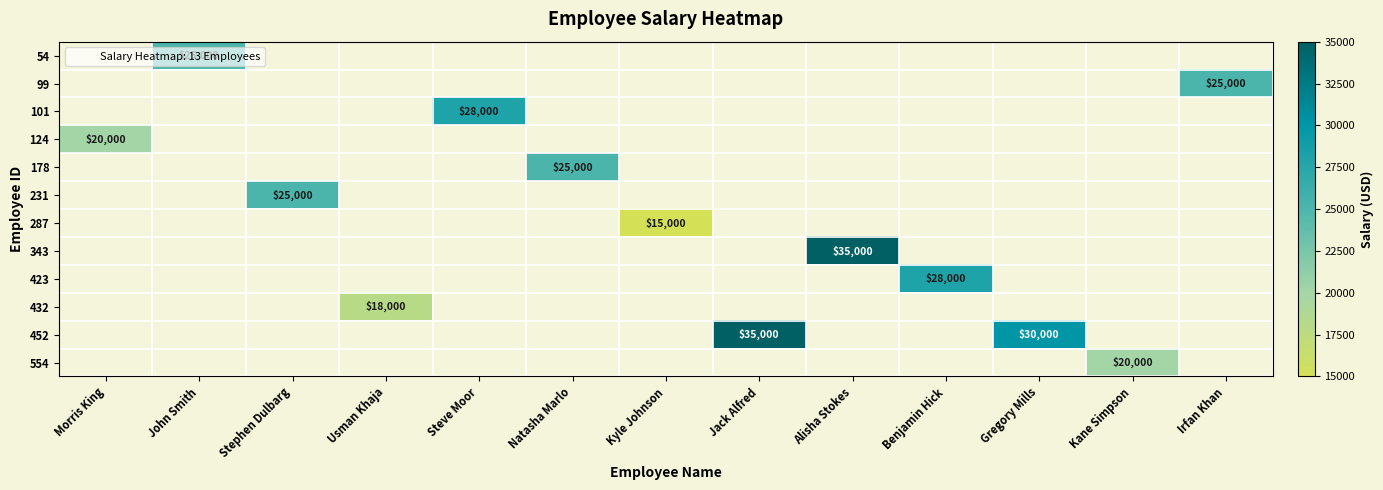

What is the minimum value shown in the chart?

15000.0